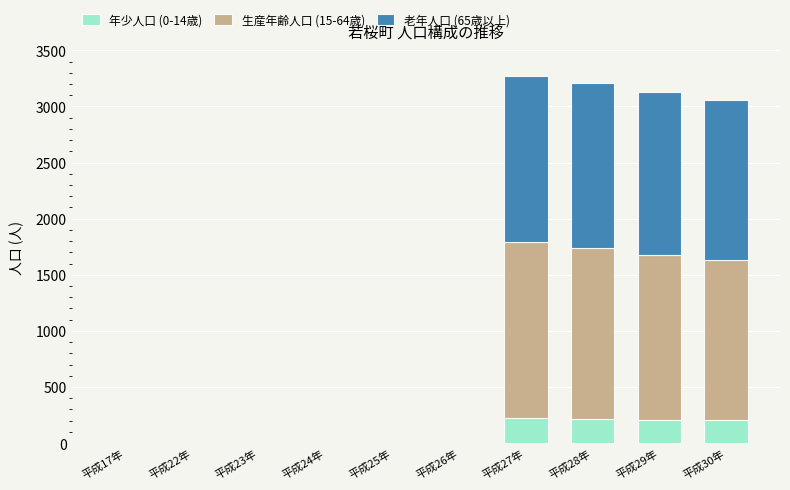

The value of 年少人口 (0-14歳) at 平成28年 is 70. True or false?

False